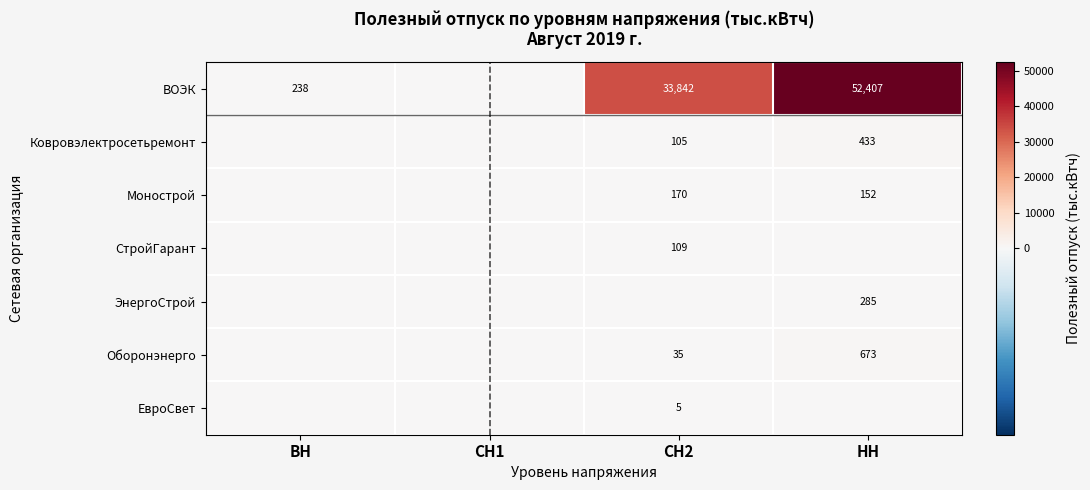

What is the sum of the ВОЭК values at СН2 and ВН?

34080